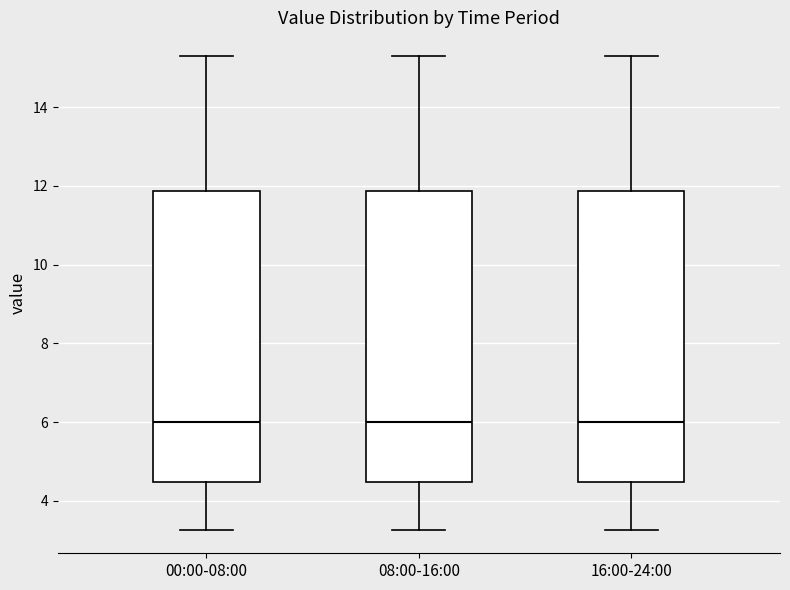

Where does the upper whisker of the box for 00:00-08:00 end on the y-axis? The values are not printed on the chart, so give them approximately, as read against the axis.

15.4